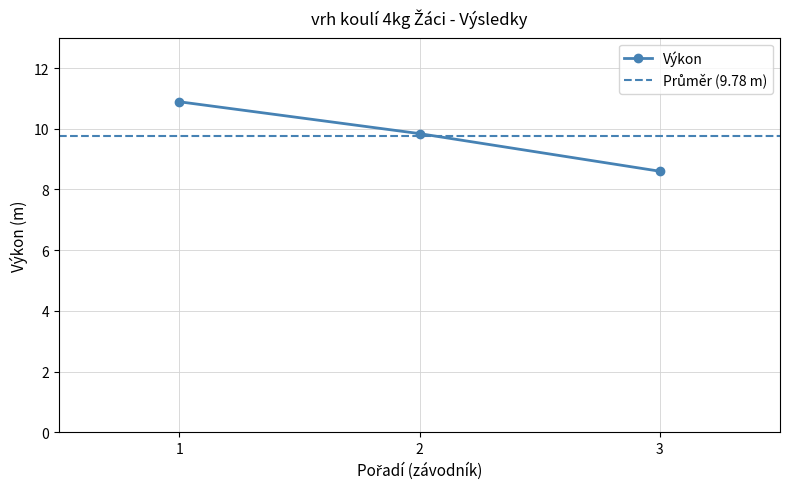

Rank the categories by Výkon value from highest to lowest.

1, 2, 3